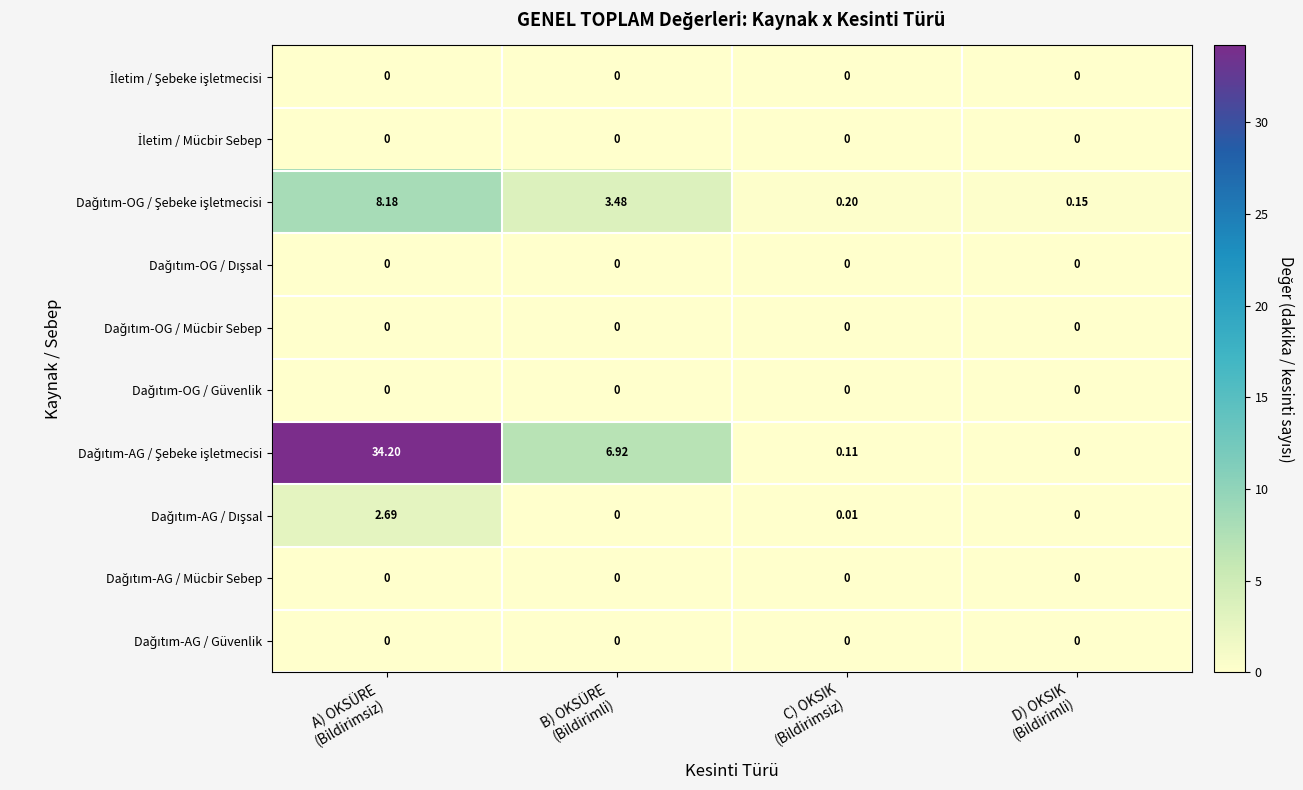

Rank the series by their maximum value, from lowest to highest.

İletim / Şebeke işletmecisi, İletim / Mücbir Sebep, Dağıtım-OG / Dışsal, Dağıtım-OG / Mücbir Sebep, Dağıtım-OG / Güvenlik, Dağıtım-AG / Mücbir Sebep, Dağıtım-AG / Güvenlik, Dağıtım-AG / Dışsal, Dağıtım-OG / Şebeke işletmecisi, Dağıtım-AG / Şebeke işletmecisi